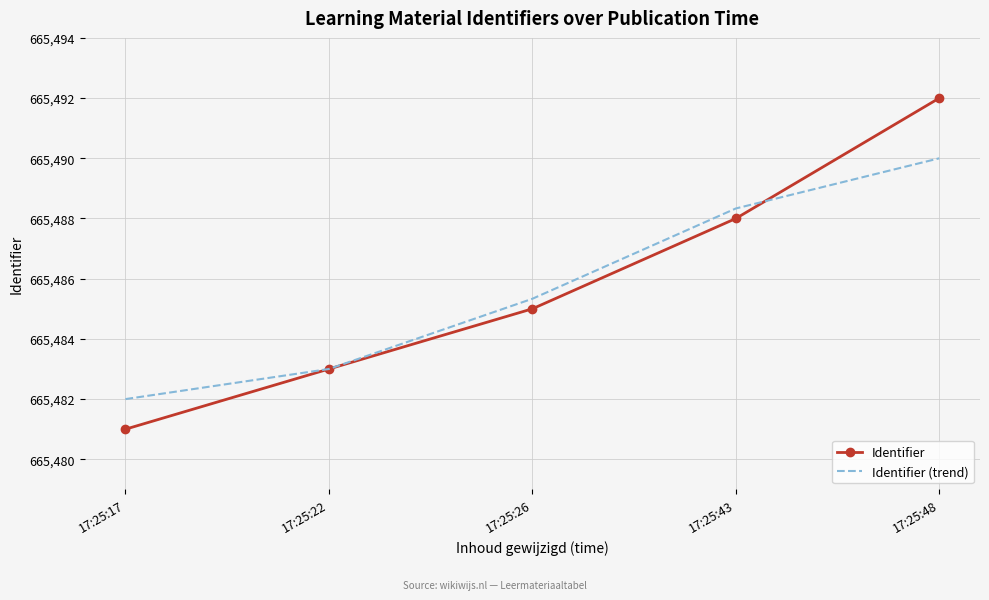

Is it true that Identifier (trend) equals 665485.3 at 17:25:26?

True